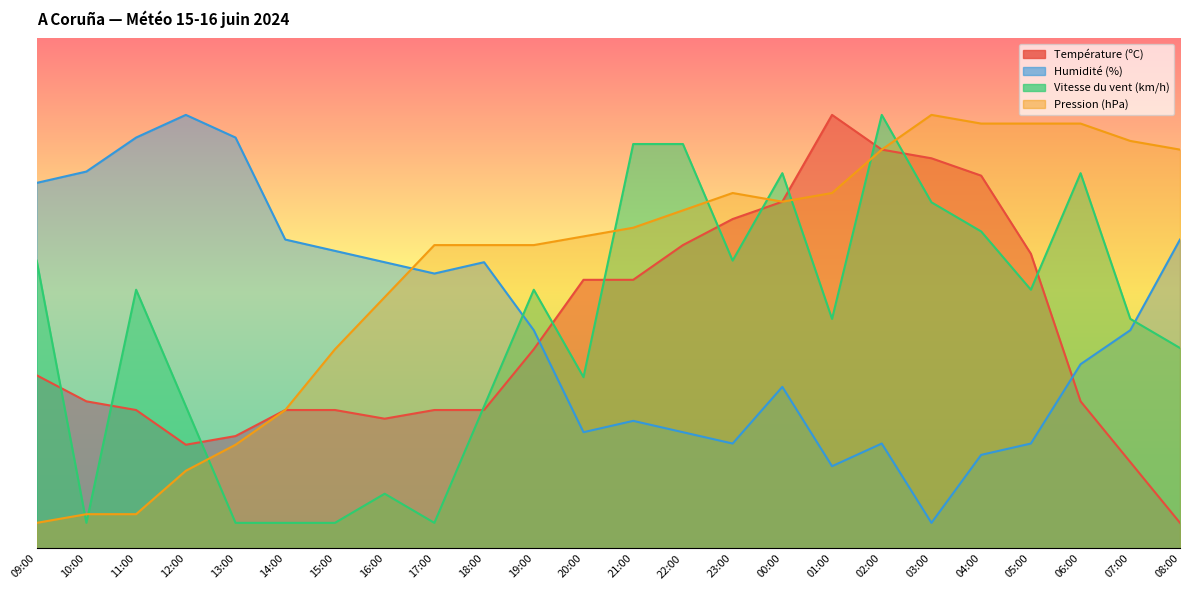

At which category does Température (ºC) reach its first local valley?

12:00